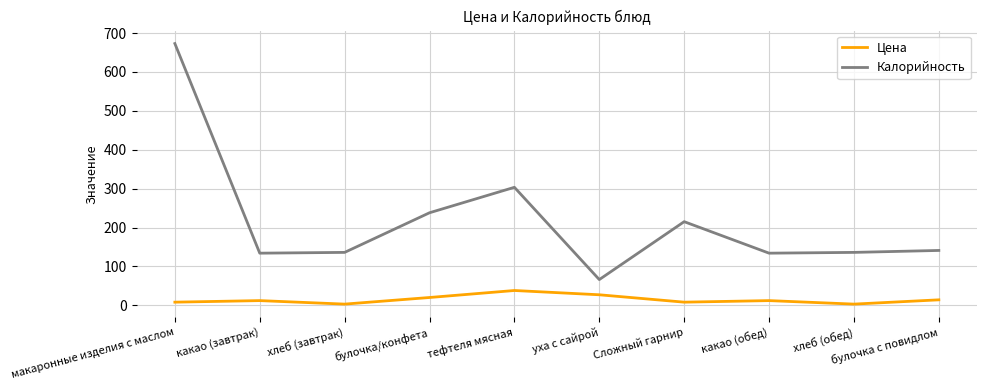

True or false: Цена and Калорийность intersect in this chart.

False